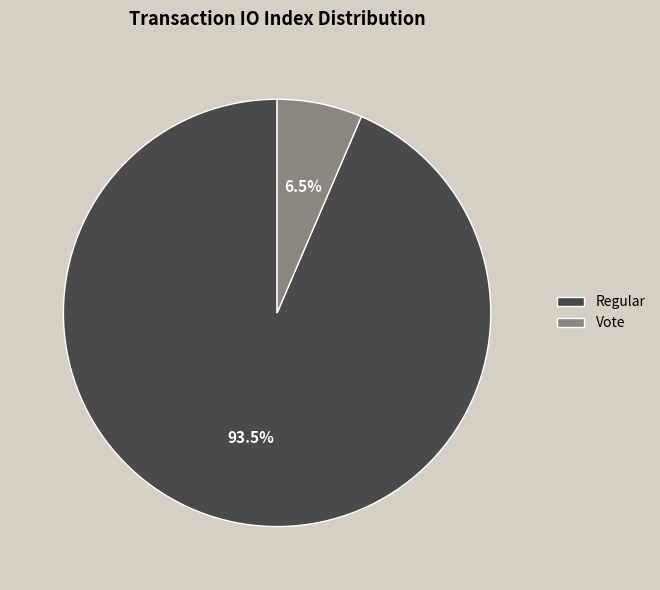

True or false: Vote accounts for 20% of the total.

False